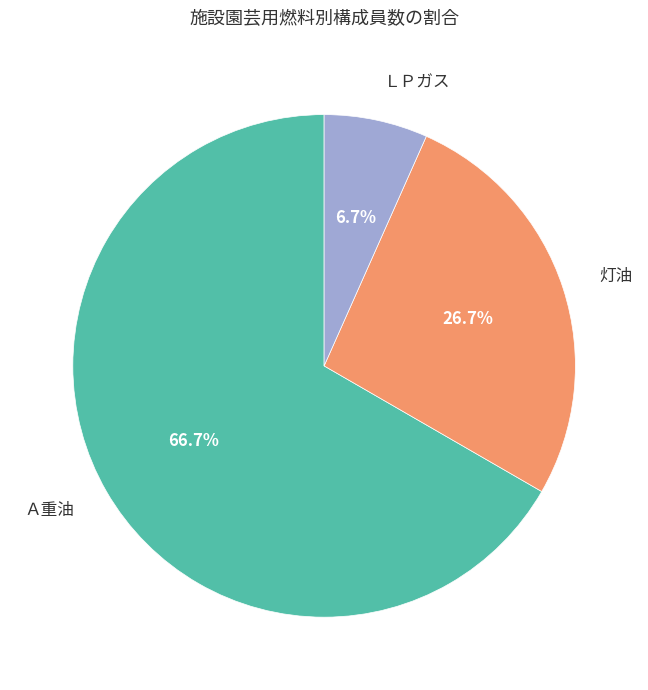

Count the number of slices in the pie.

3